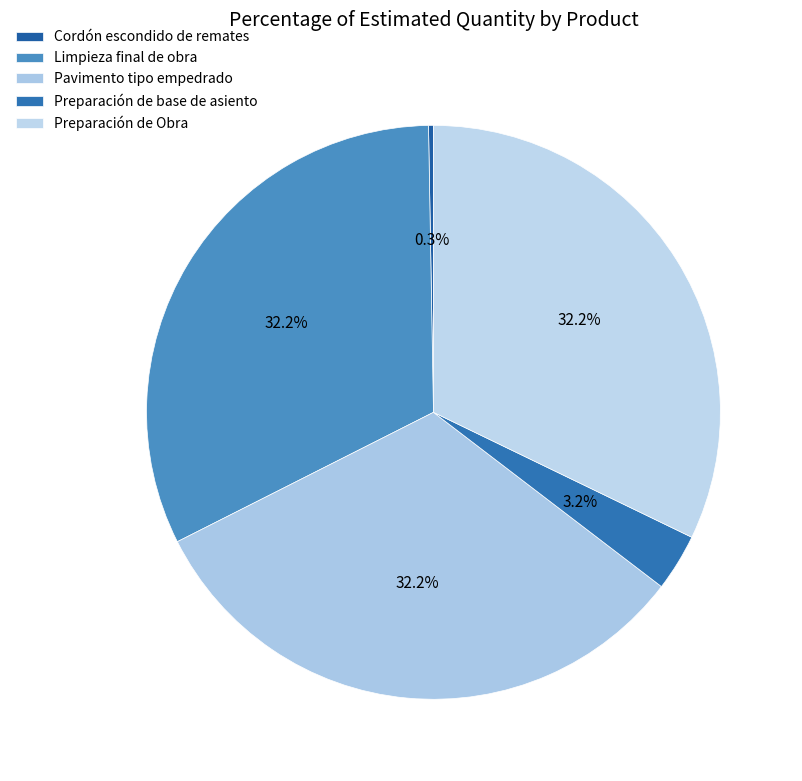

To the nearest percent, what is the combined percentage of Limpieza final de obra and Preparación de Obra?

64%